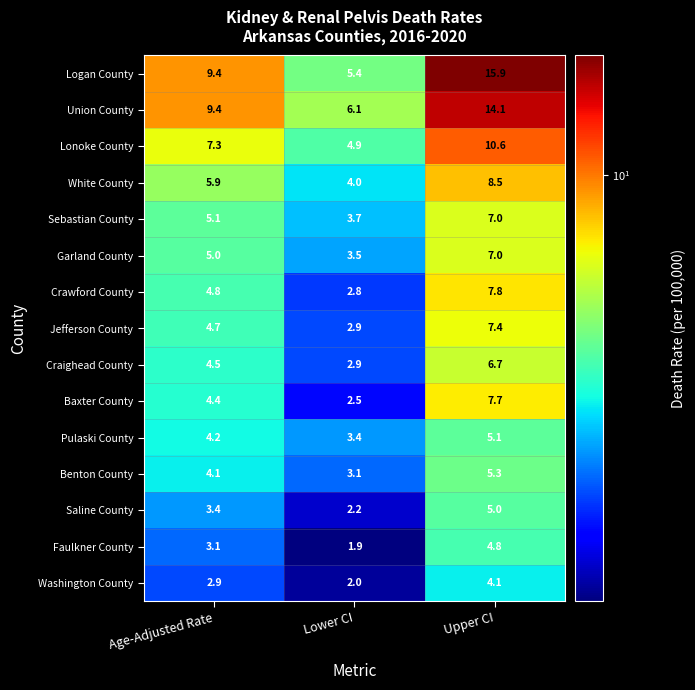

What is the difference between the maximum and minimum values in the Craighead County series?

3.8